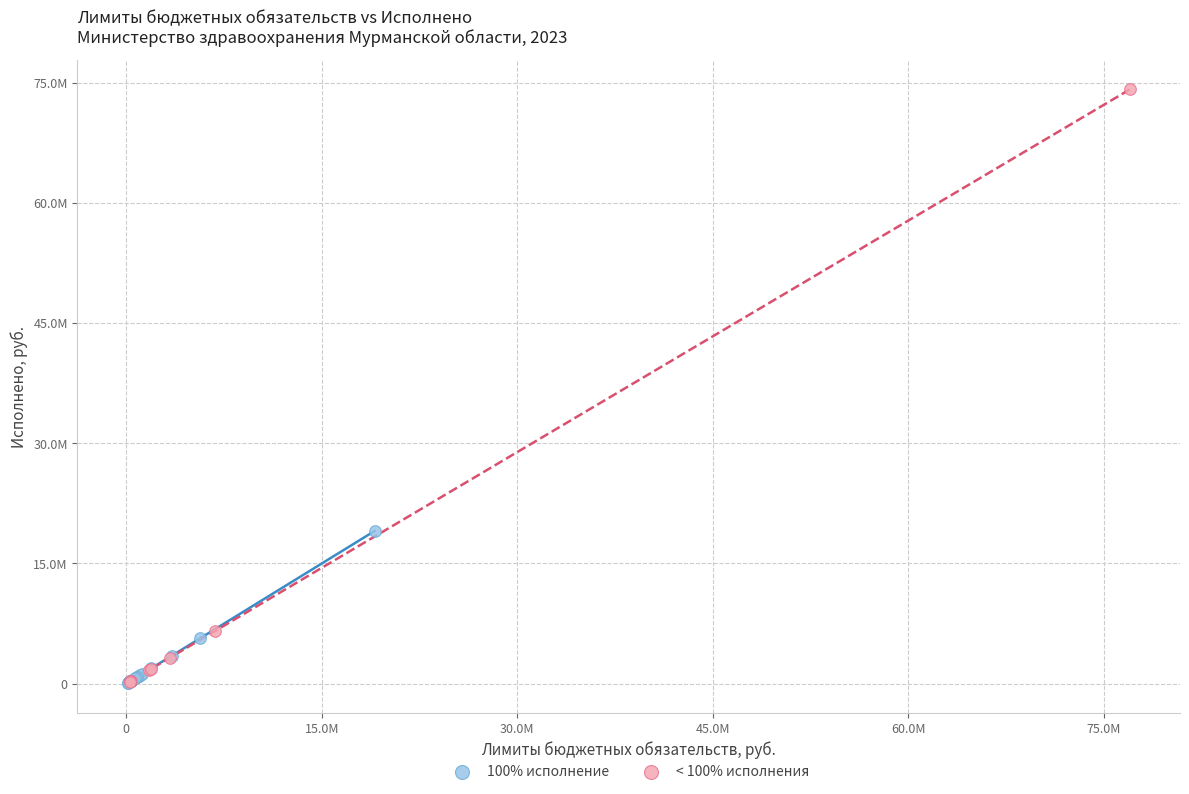

What are all the series names shown in the legend?

100% исполнение, < 100% исполнения